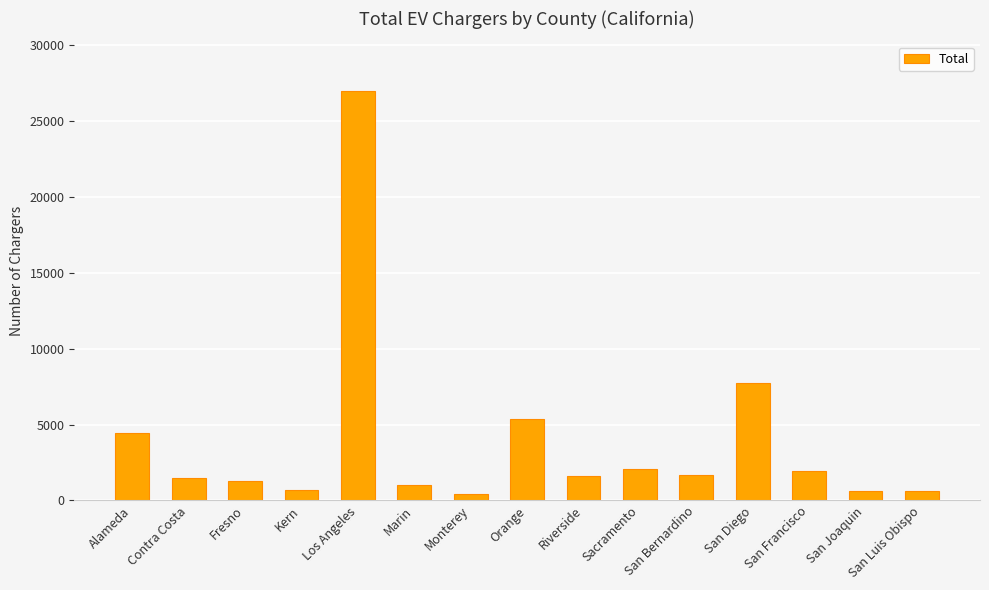

Which category has the highest value across all series?

Los Angeles